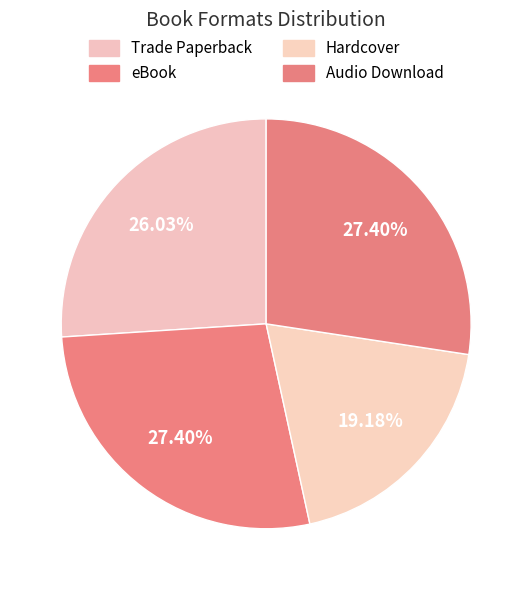

What is the smallest slice in the pie chart?

Hardcover